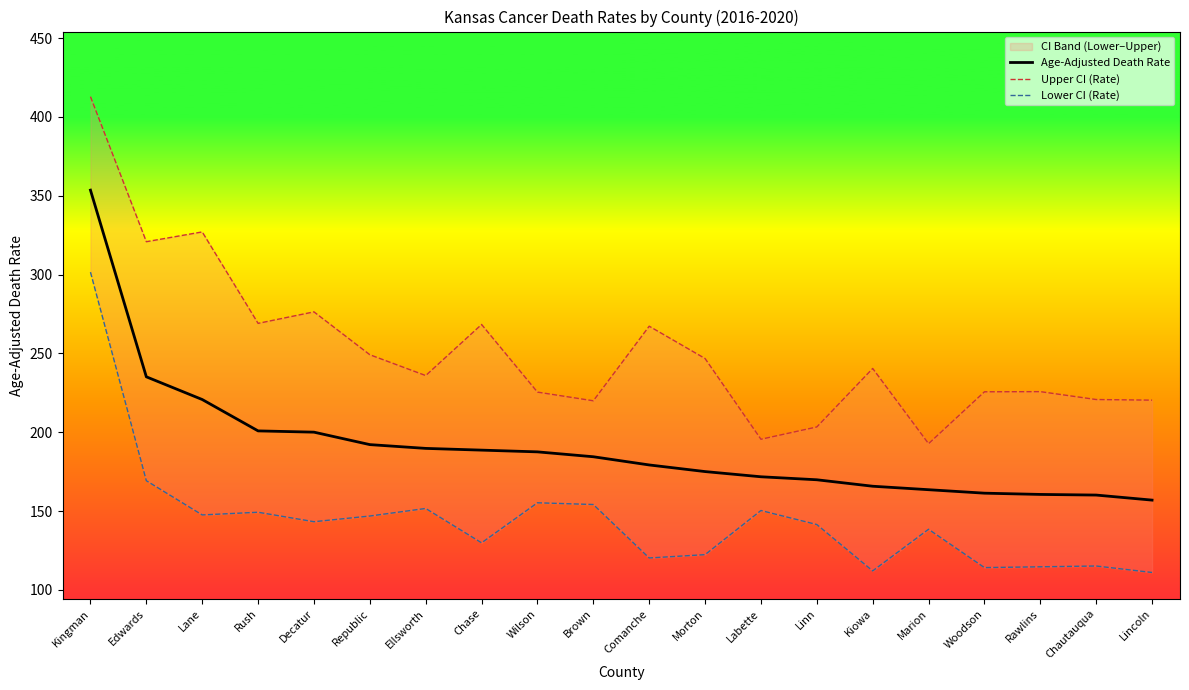

What is the difference between the second highest and minimum values in the Upper CI (Rate) series?

134.3